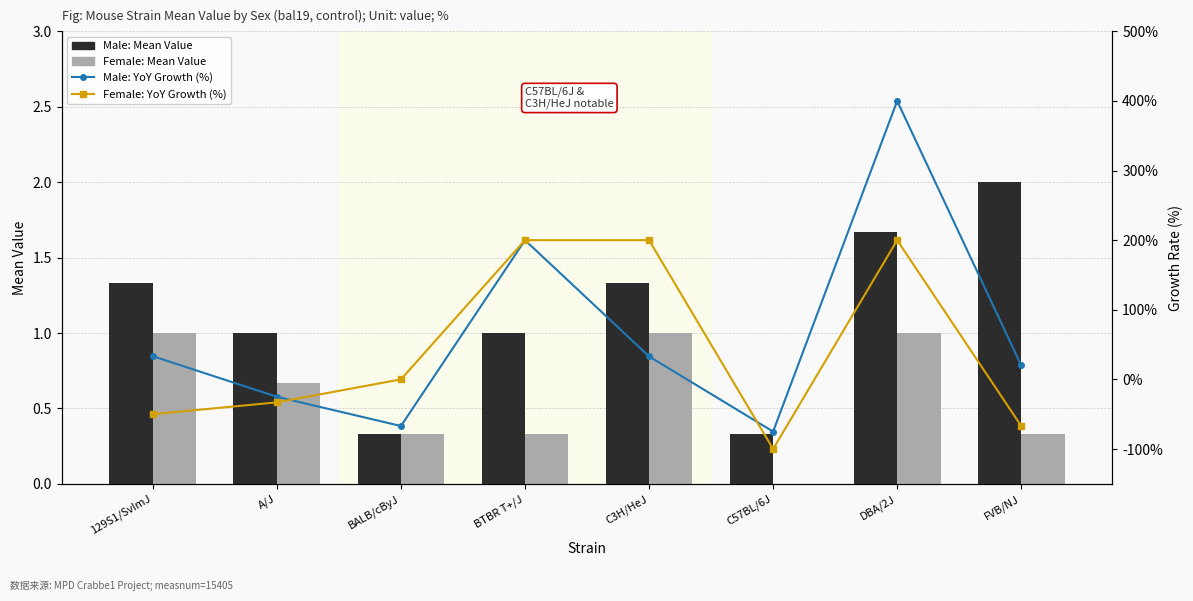

The Male: Mean Value series shows 0.2 at C57BL/6J. True or false?

False